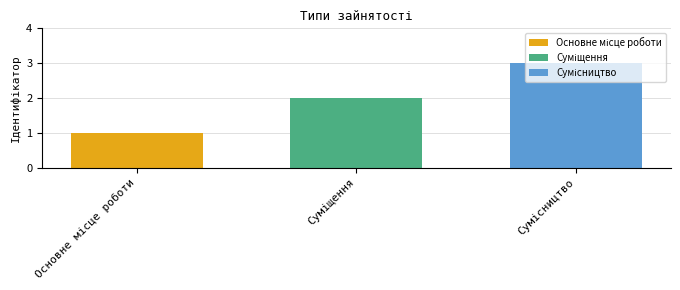

What is the greatest value displayed?

3